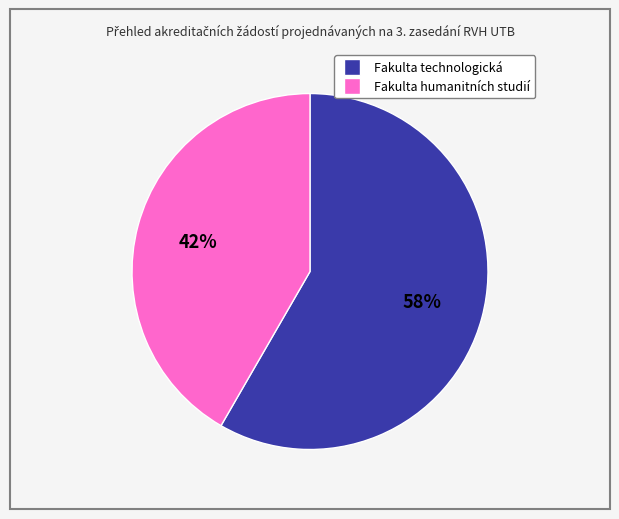

Which slice is the smallest?

Fakulta humanitních studií